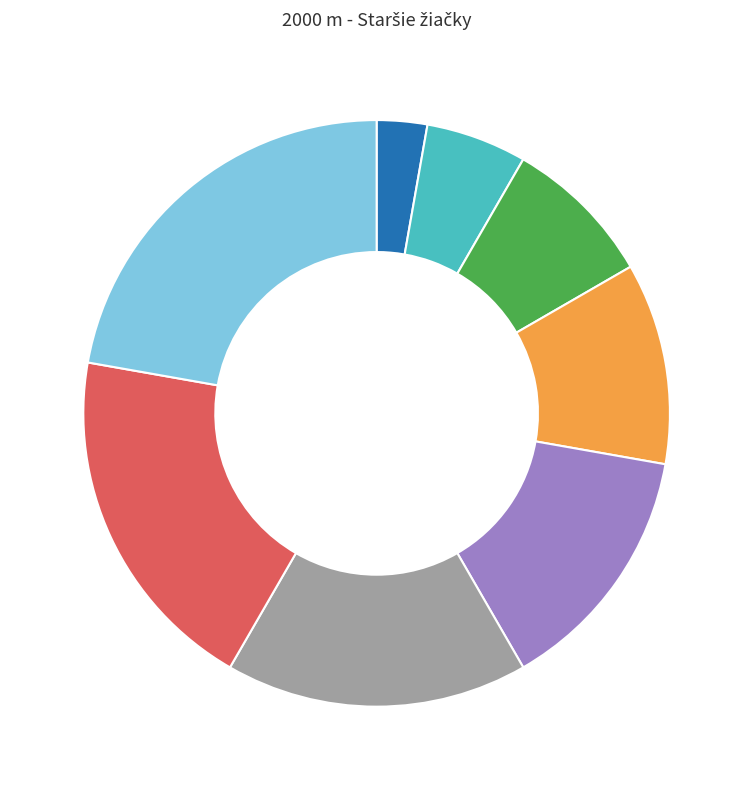

Does any single category account for the majority?

No